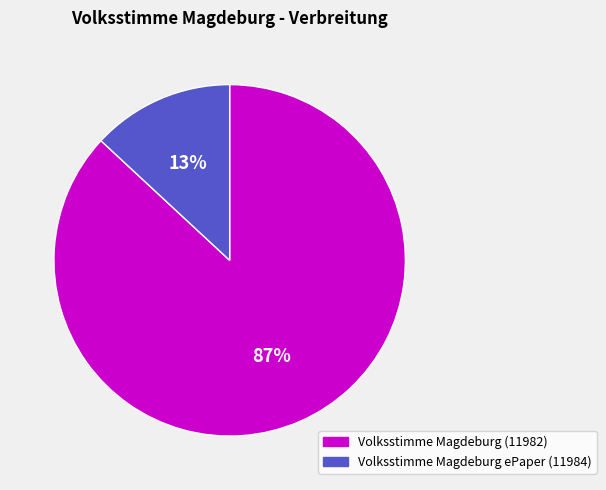

The Volksstimme Magdeburg ePaper (11984) slice represents 7% of the pie. True or false?

False